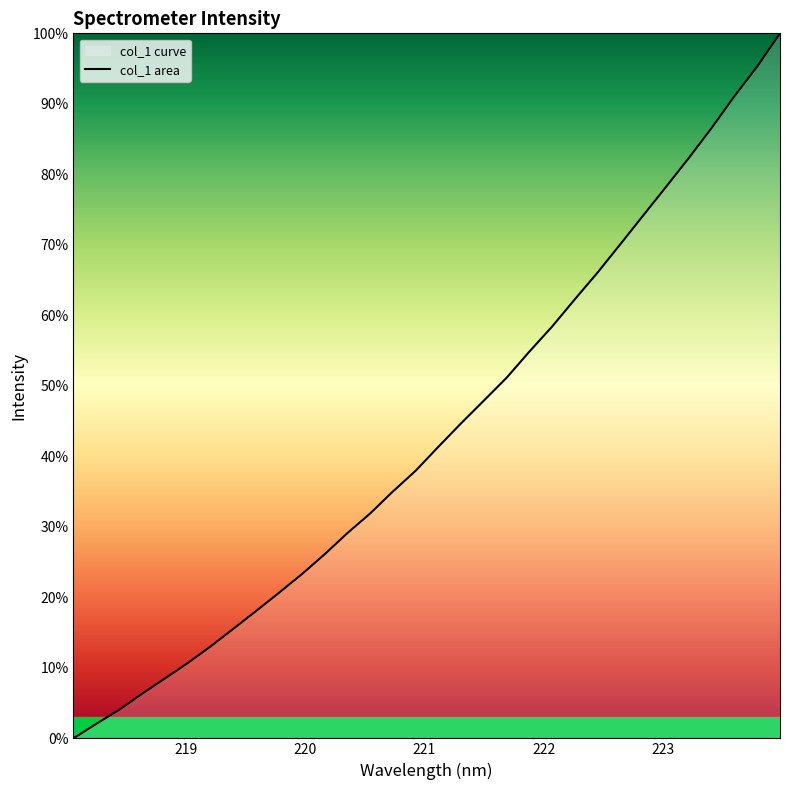

What is the difference between the maximum and minimum values?

100.0